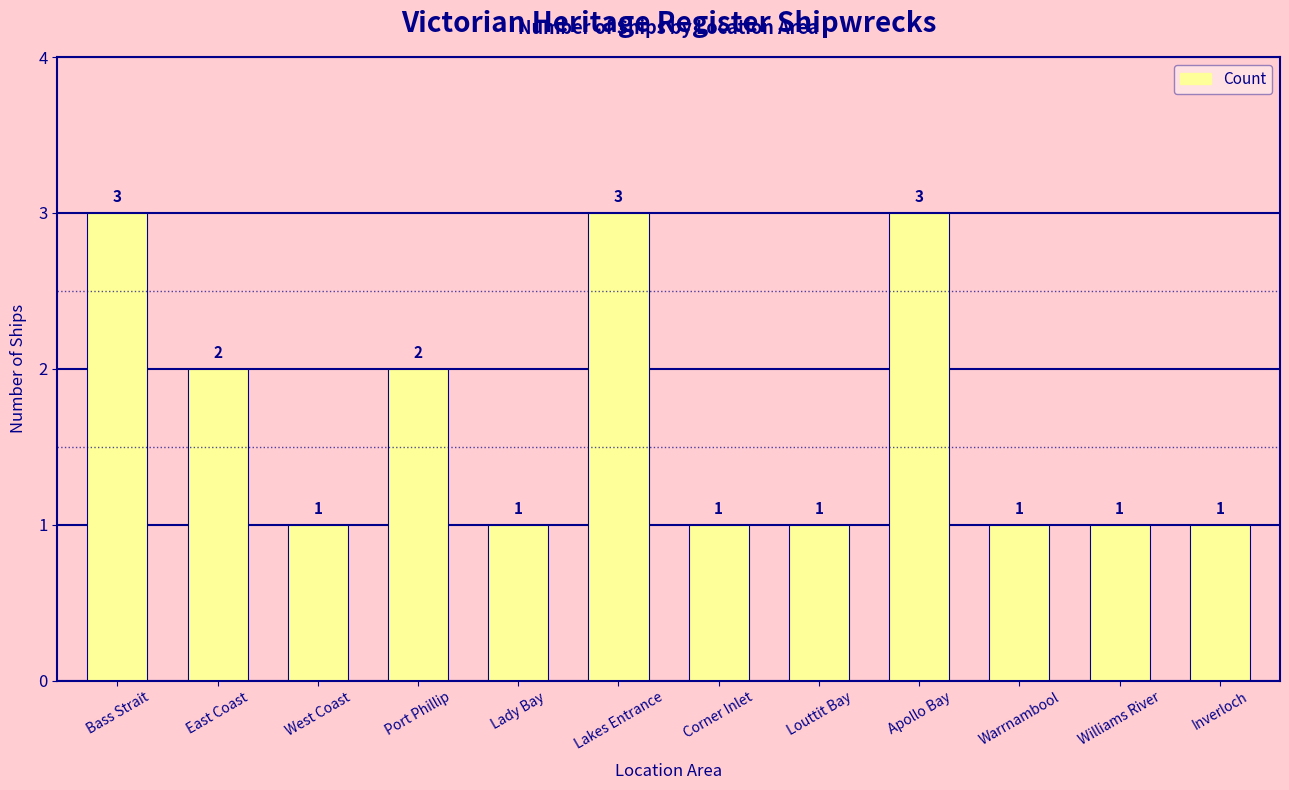

What is the greatest value displayed?

3